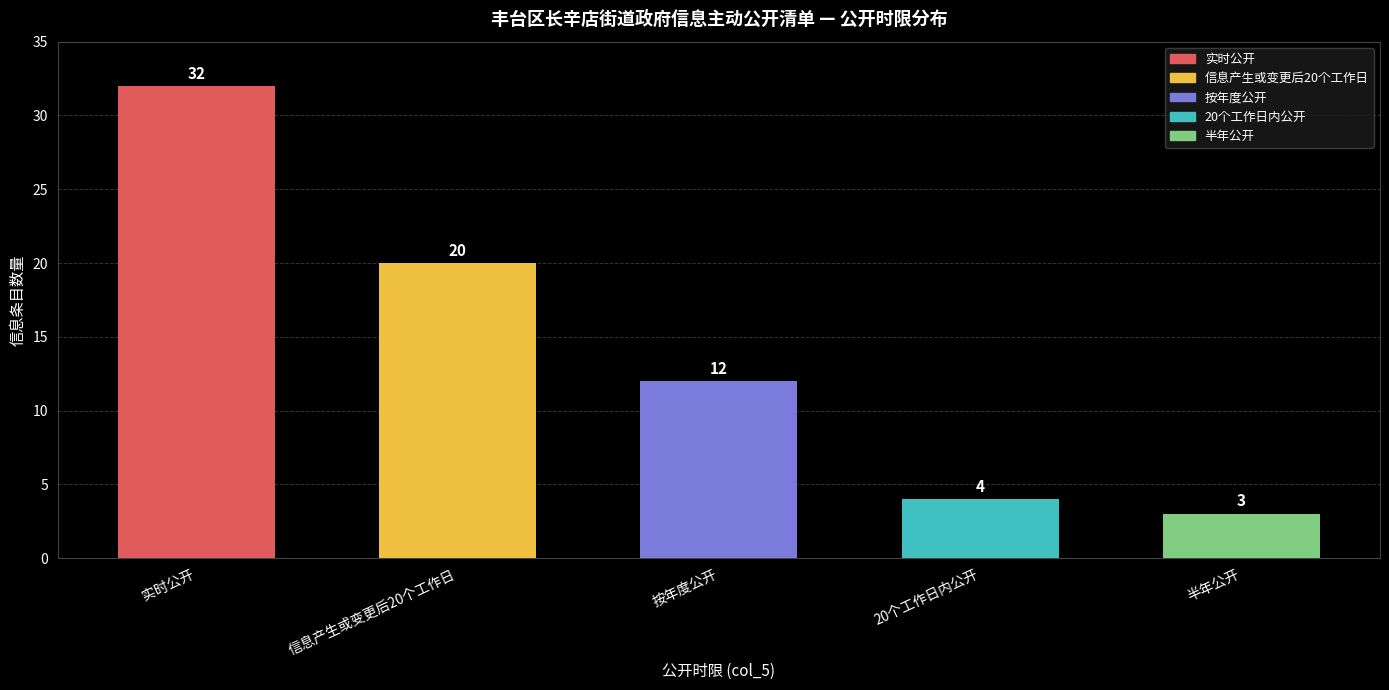

What is the smallest value displayed?

3